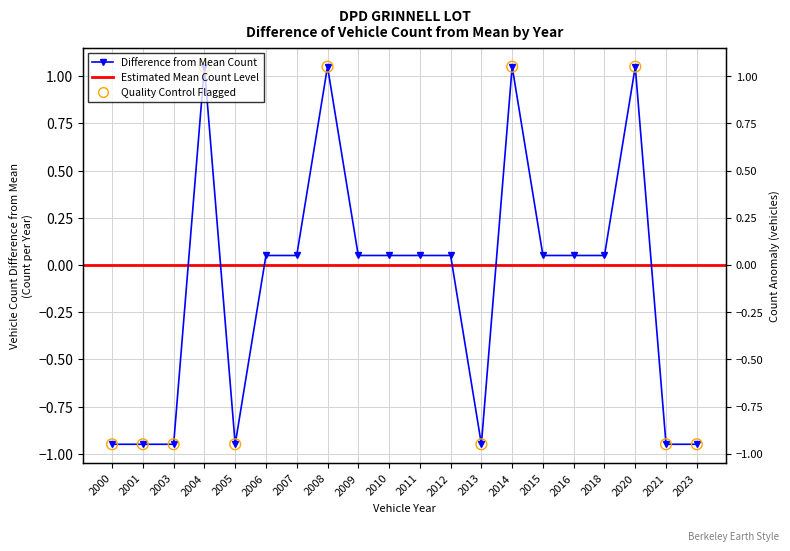

What is the change in value from 2003 to 2012?

+1.0